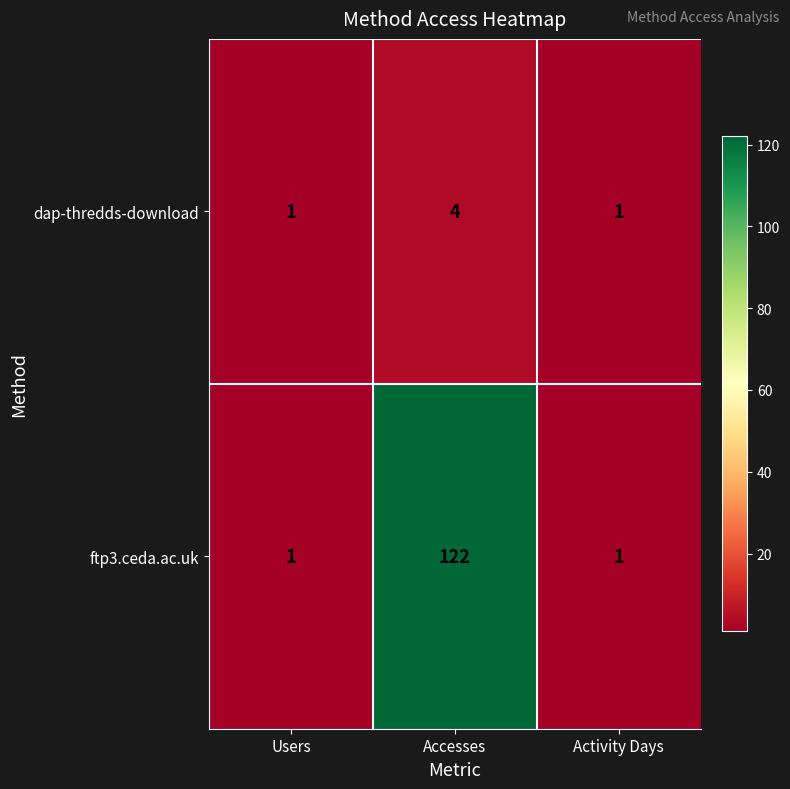

Reading right to left, transcribe all the data shown in this chart.

dap-thredds-download: Activity Days=1	Accesses=4	Users=1
ftp3.ceda.ac.uk: Activity Days=1	Accesses=122	Users=1